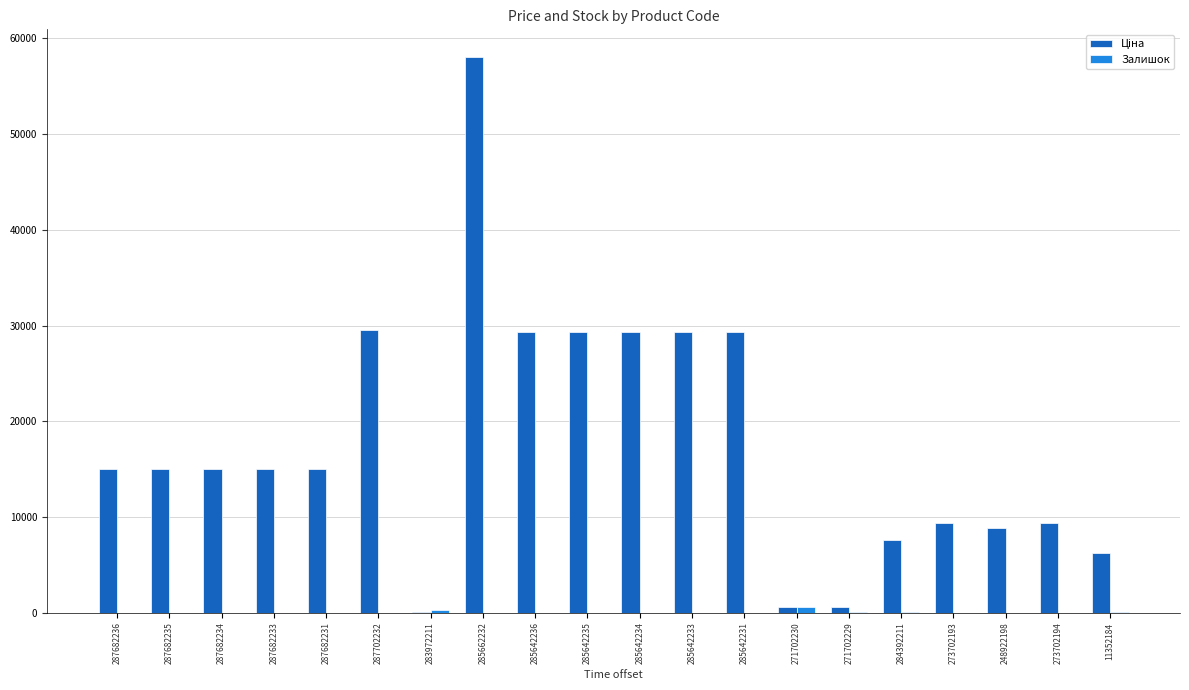

How many categories are shown in the chart?

20